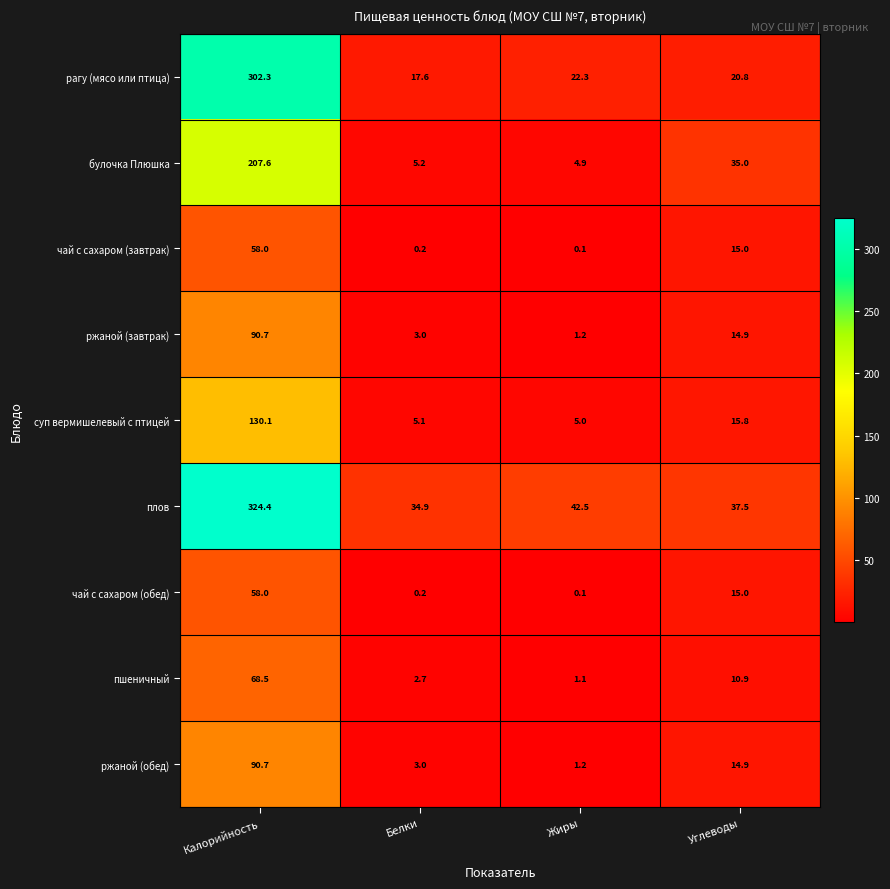

What is the highest value of the ржаной (обед) series?

90.7